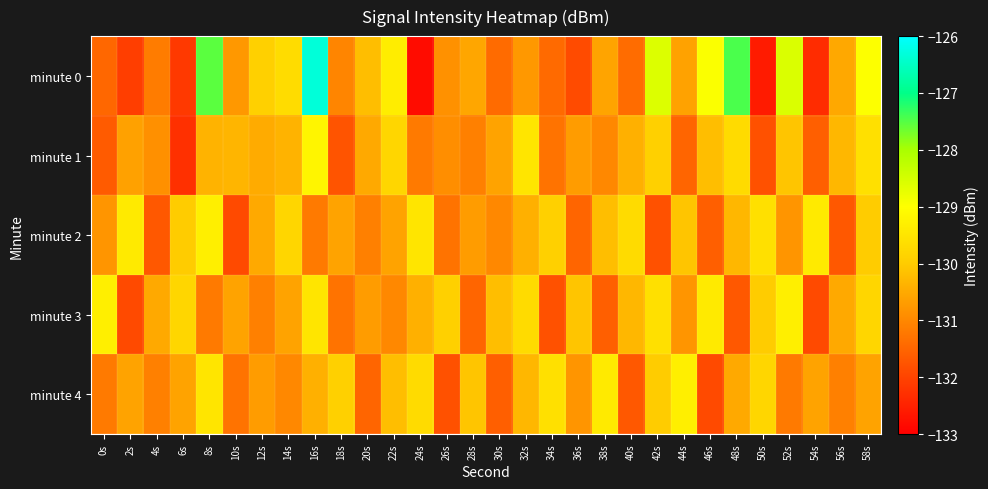

What is the spread (max minus min) of values at 8s?

3.7